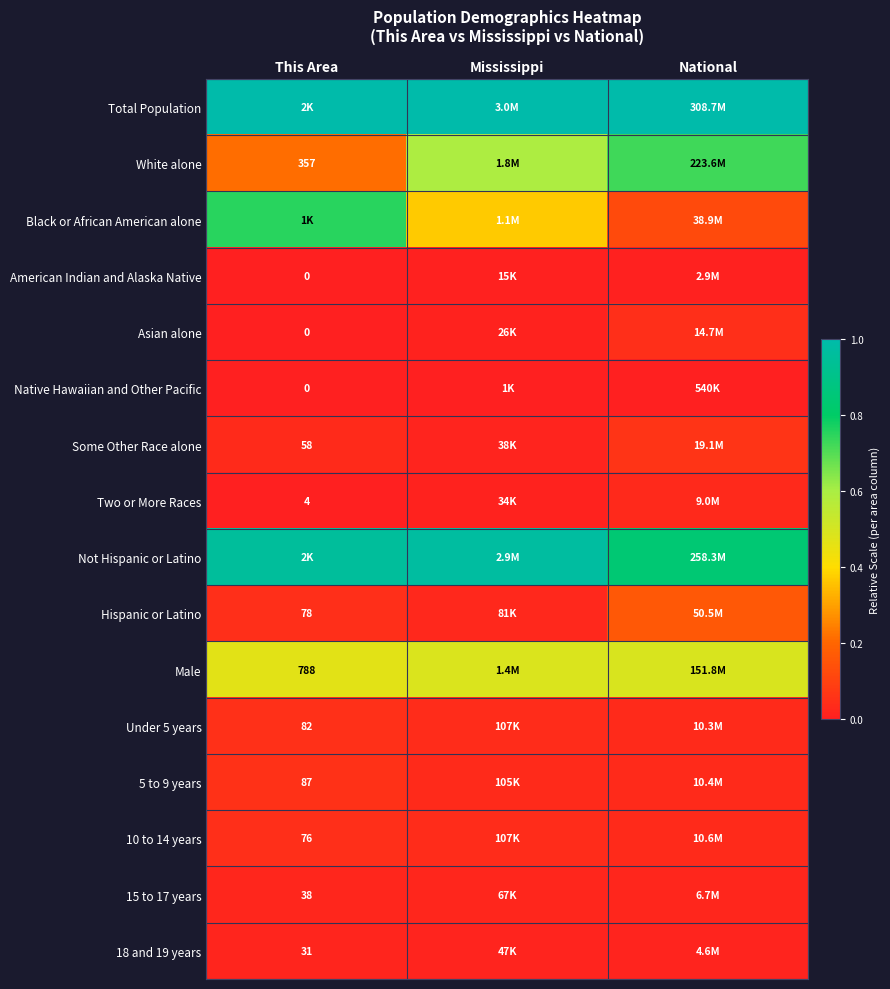

True or false: Hispanic or Latino has a value of 0.0 at Mississippi.

False